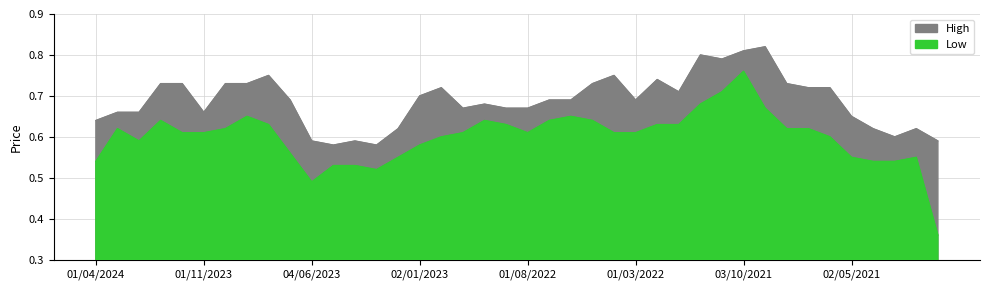

Which series changed the most between 03/07/2022 and 02/01/2022?

High